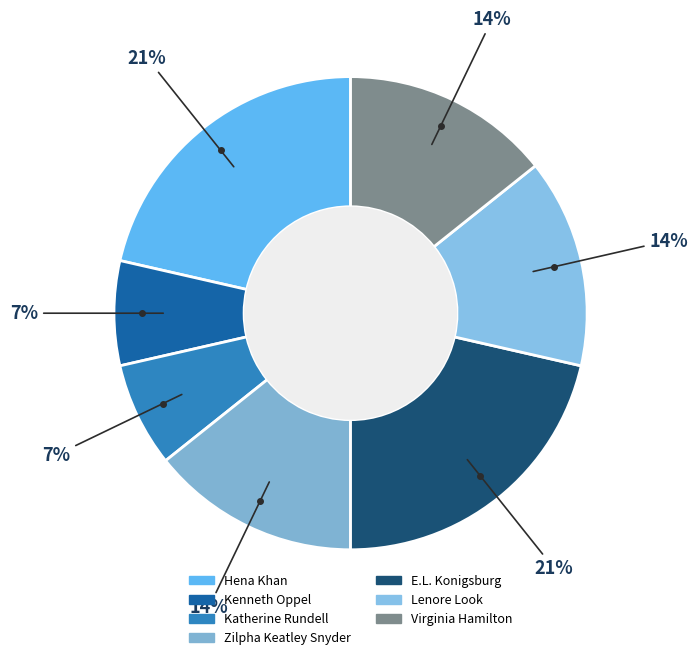

Is it true that E.L. Konigsburg is 31% of the pie?

False